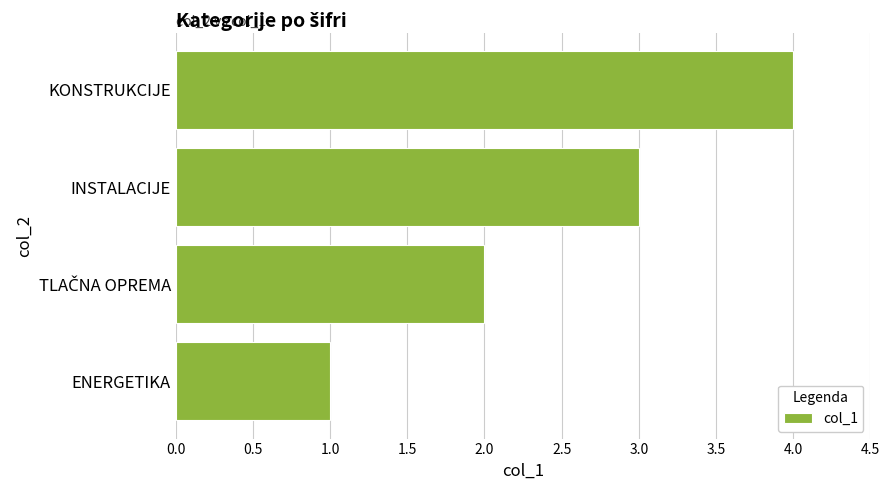

What value does the data have at INSTALACIJE?

3